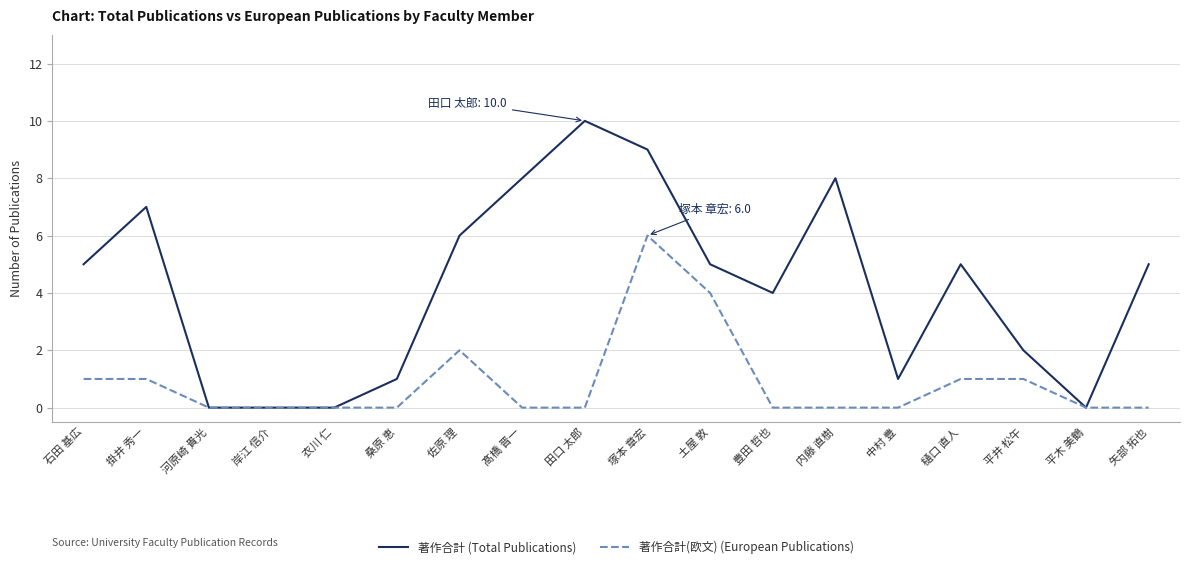

List the series in order of their peak value, highest first.

著作合計 (Total Publications), 著作合計(欧文) (European Publications)